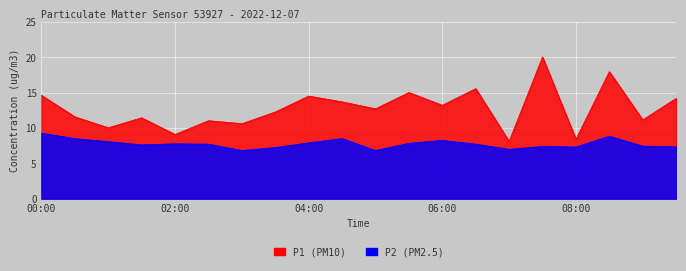

Reading left to right, extract all data points from this chart.

P1: 14.6	11.6	10.0	11.4	9.1	11.0	10.6	12.2	14.5	13.7	12.7	15.0	13.2	15.6	8.1	20.0	8.4	17.9	11.1	14.2
P2: 9.2	8.5	8.1	7.6	7.8	7.7	6.8	7.2	7.9	8.5	6.8	7.8	8.2	7.7	7.0	7.4	7.3	8.8	7.4	7.3